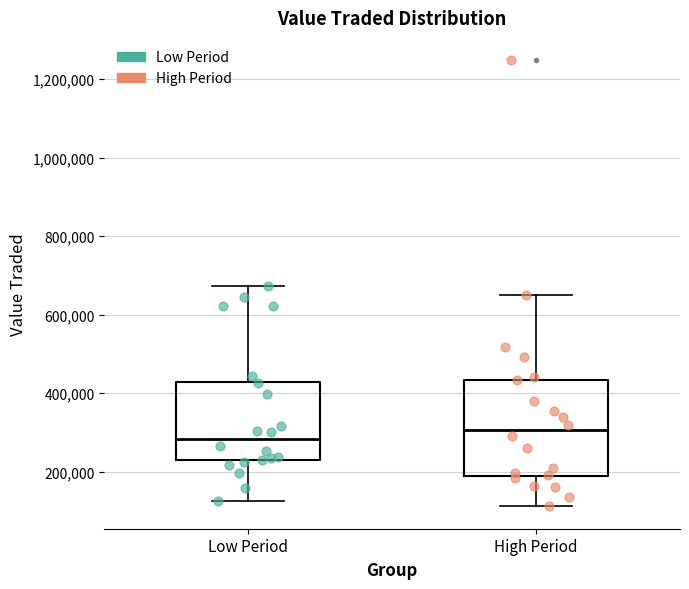

Where is the upper edge of the box for High Period on the y-axis? The values are not printed on the chart, so give them approximately, as read against the axis.

440000